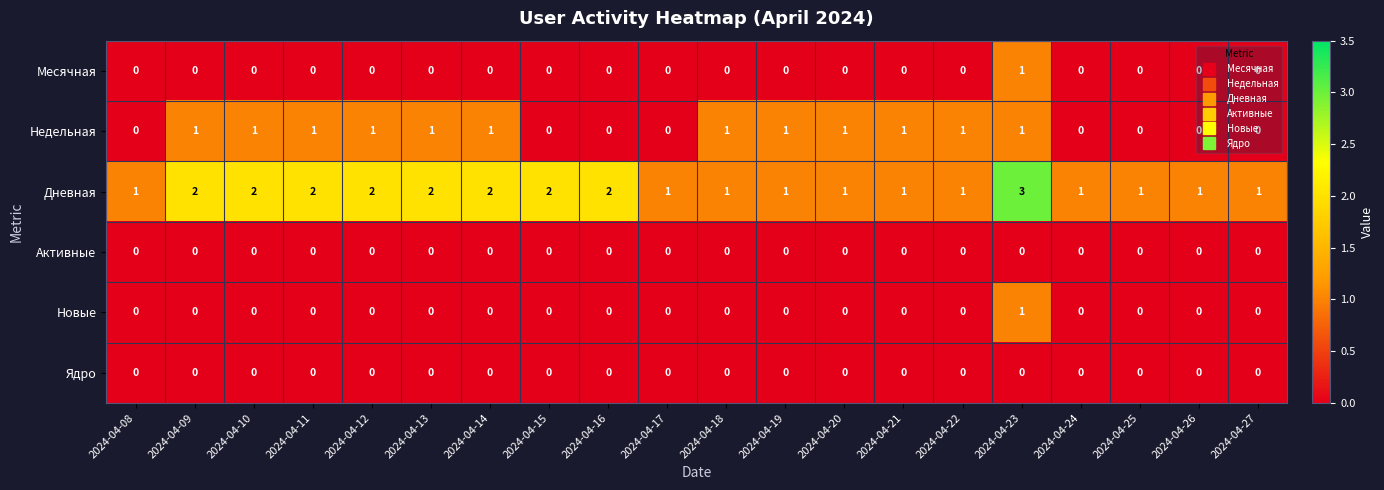

What is the spread (max minus min) of values at 2024-04-25?

1